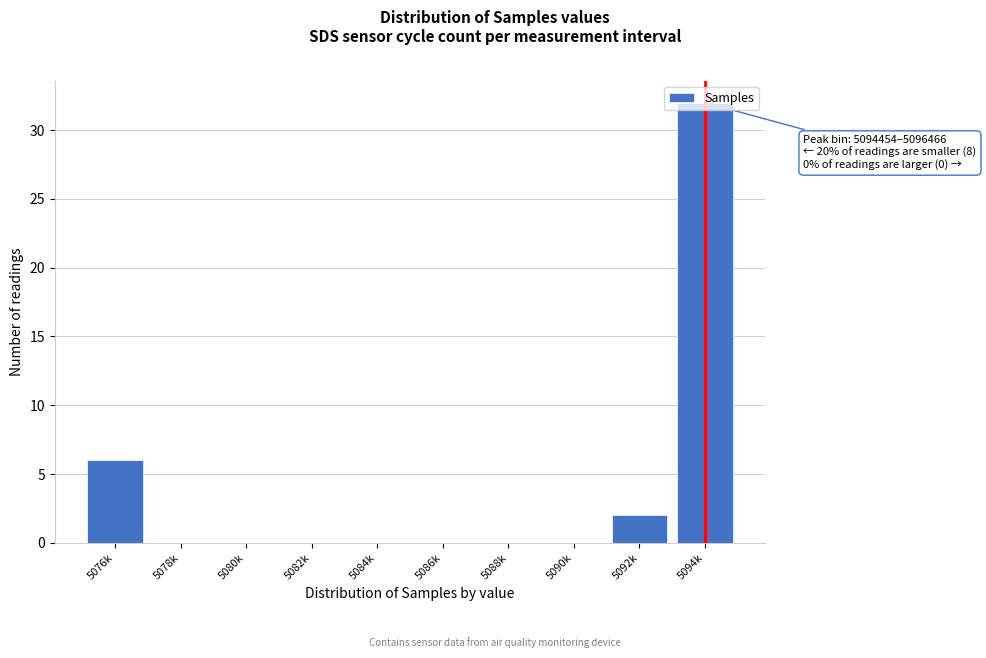

What is the greatest value displayed?

32